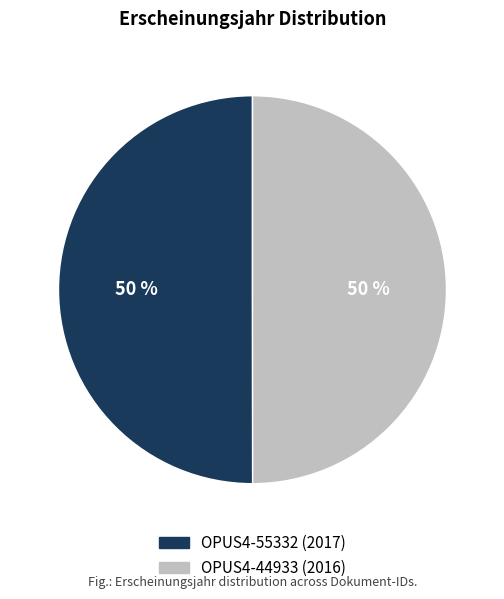

Is the sum of OPUS4-55332 (2017) and OPUS4-44933 (2016) greater than half?

Yes